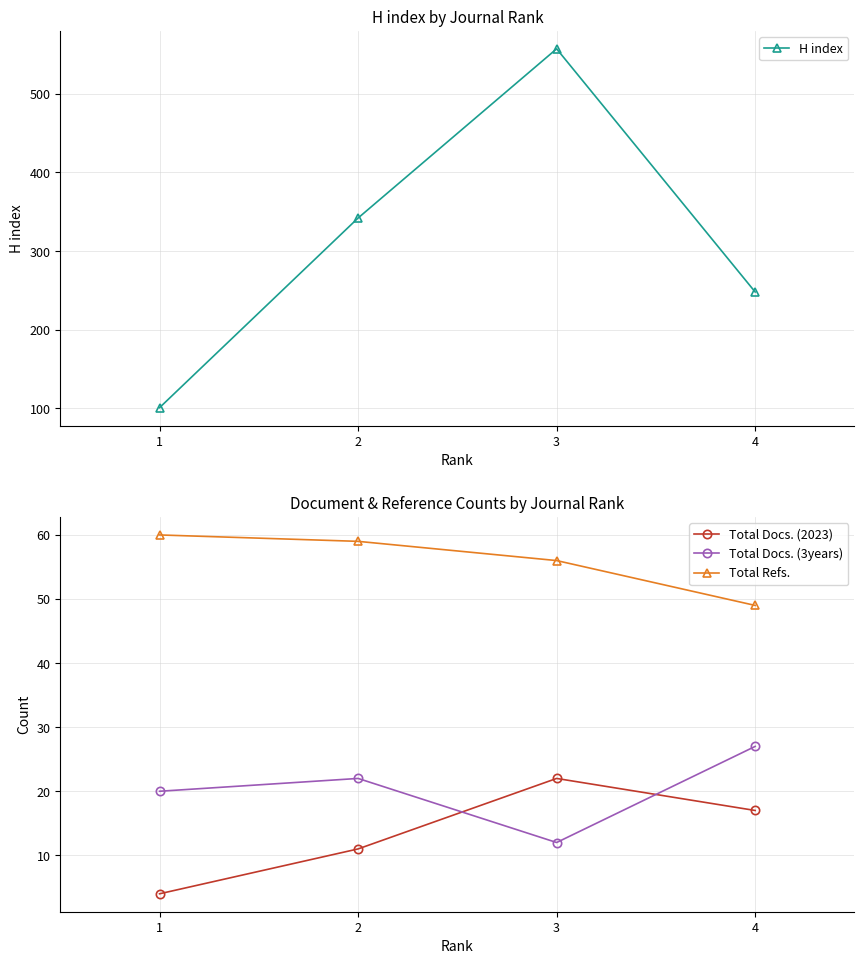

What is the total value across all series at 3?

647